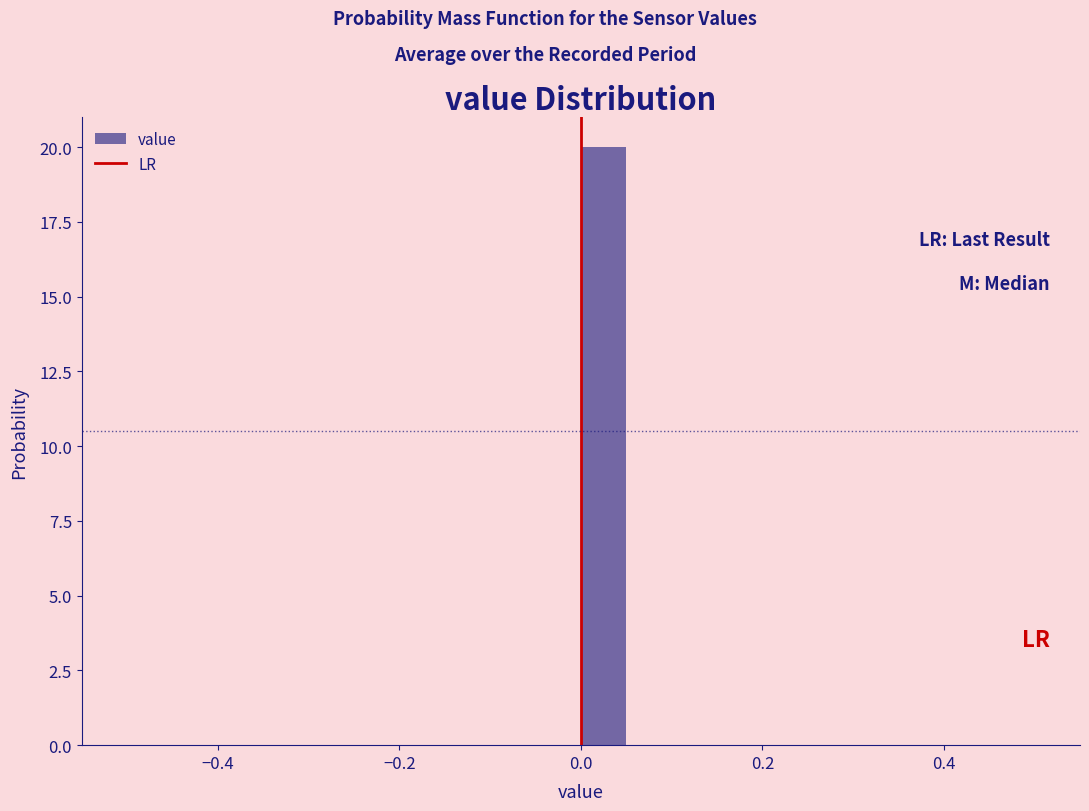

Read against the x-axis, roughly where is the centre of the tallest bar?

0.02